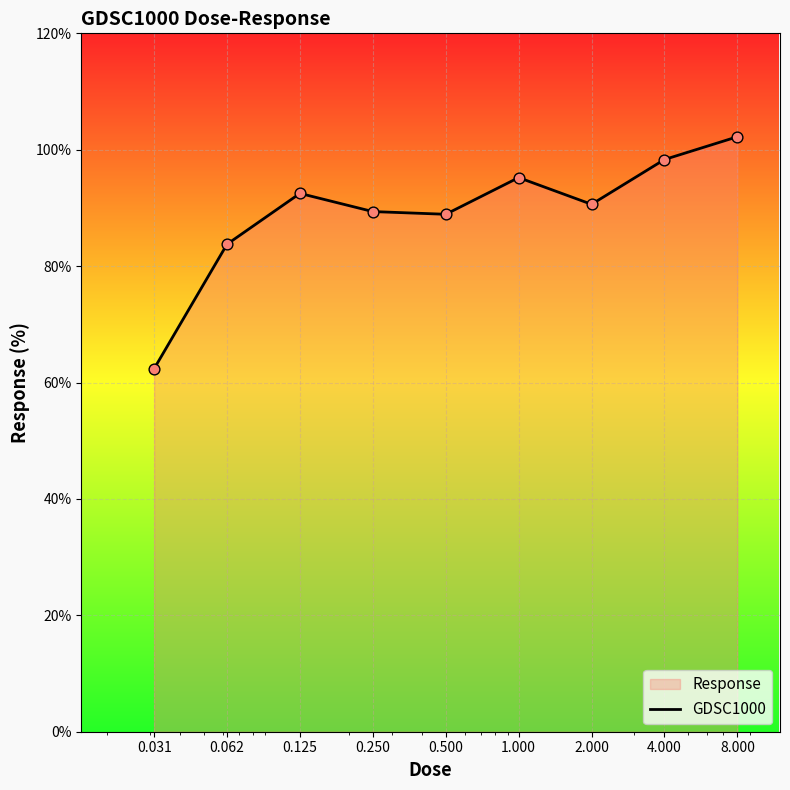

Approximately how many times larger is the value at 0.062 compared to 2.000?

0.9